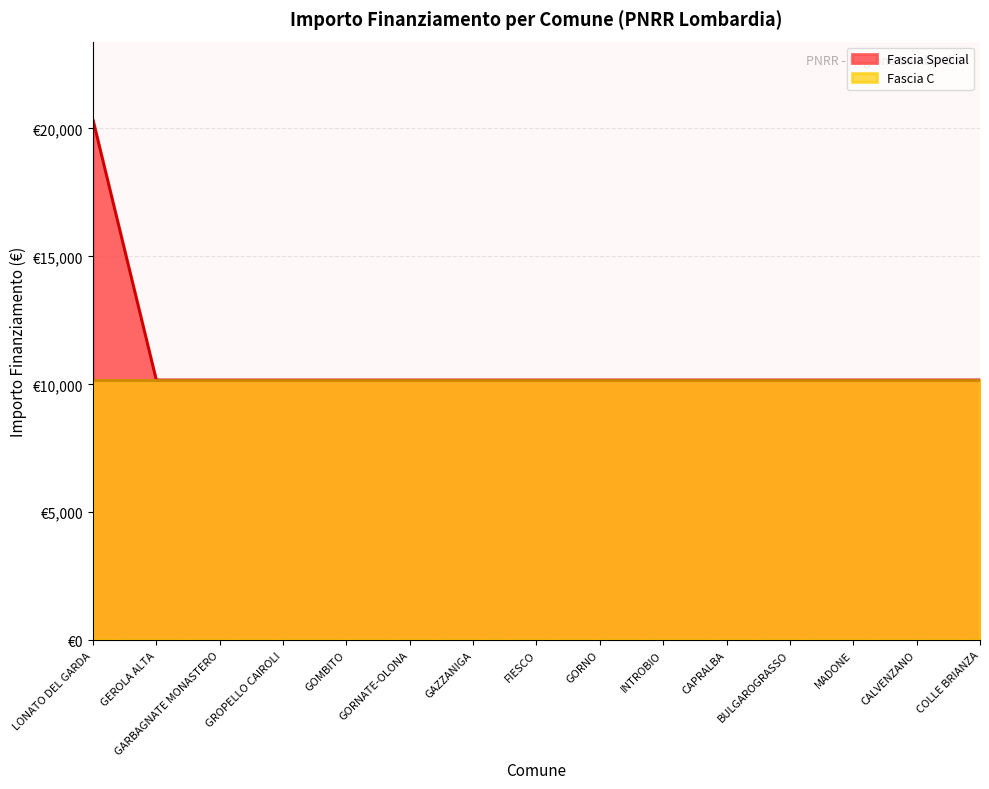

True or false: the data shows 10172 at GORNATE-OLONA.

True